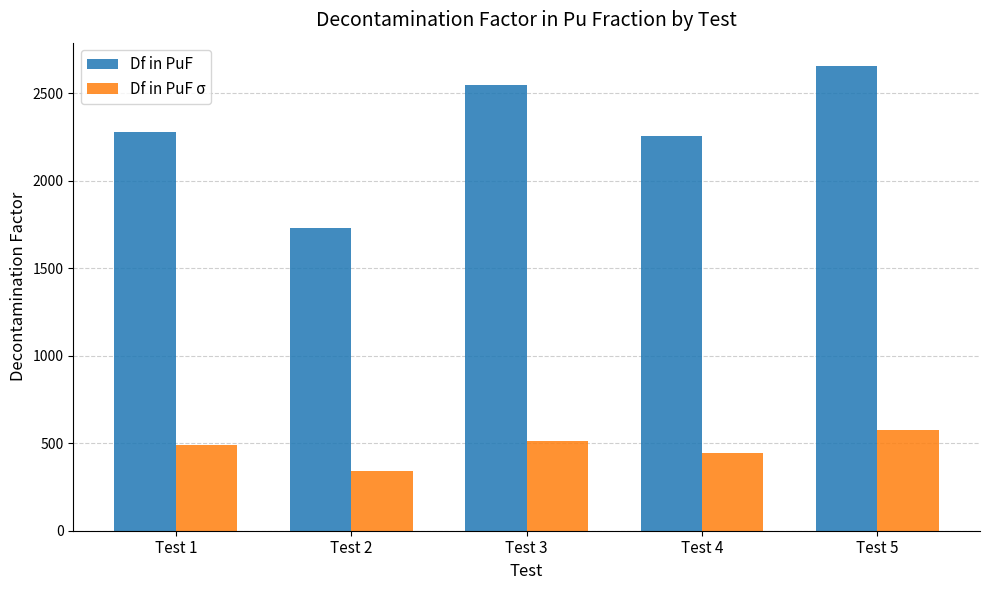

What is the sum of all Df in PuF σ values?

2364.2